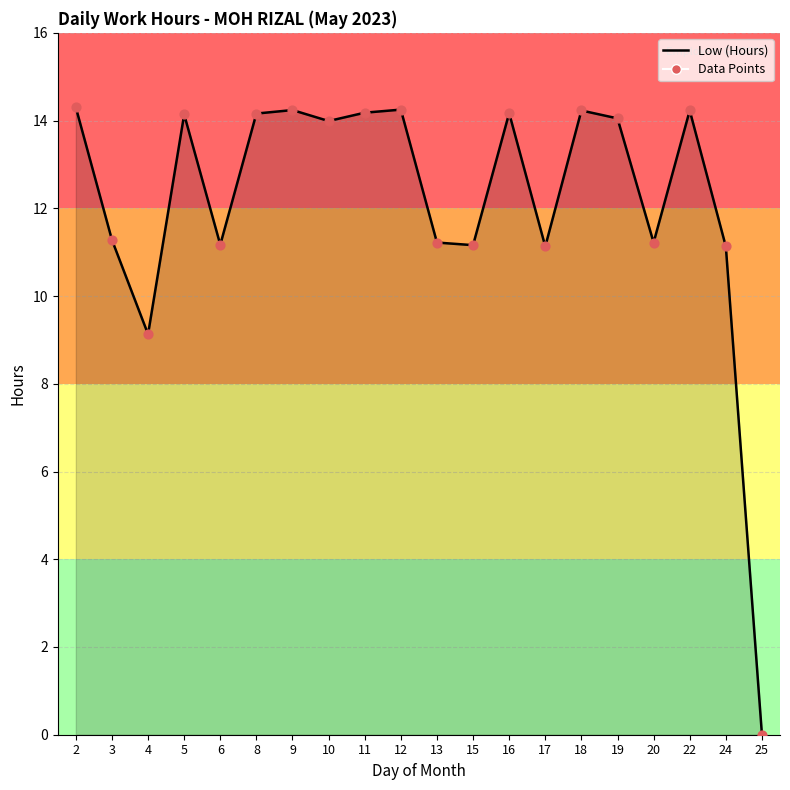

Approximately how many times larger is the value at 17 compared to 8?

0.8